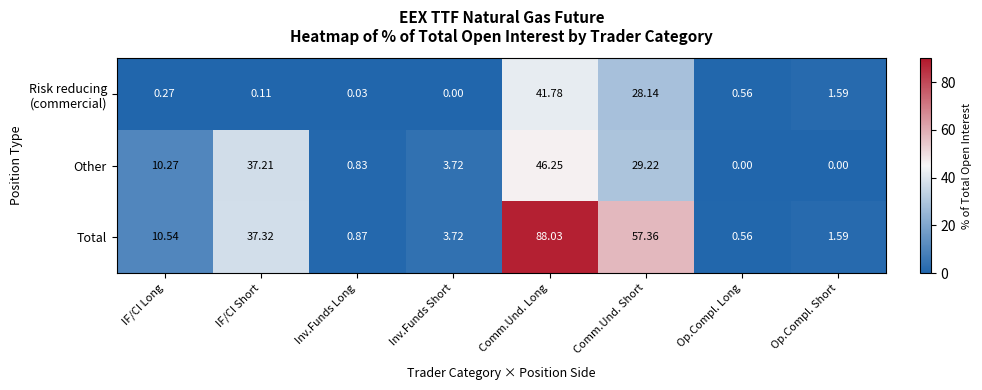

Between IF/CI Short and Op.Compl. Short, which series saw the biggest shift?

Other